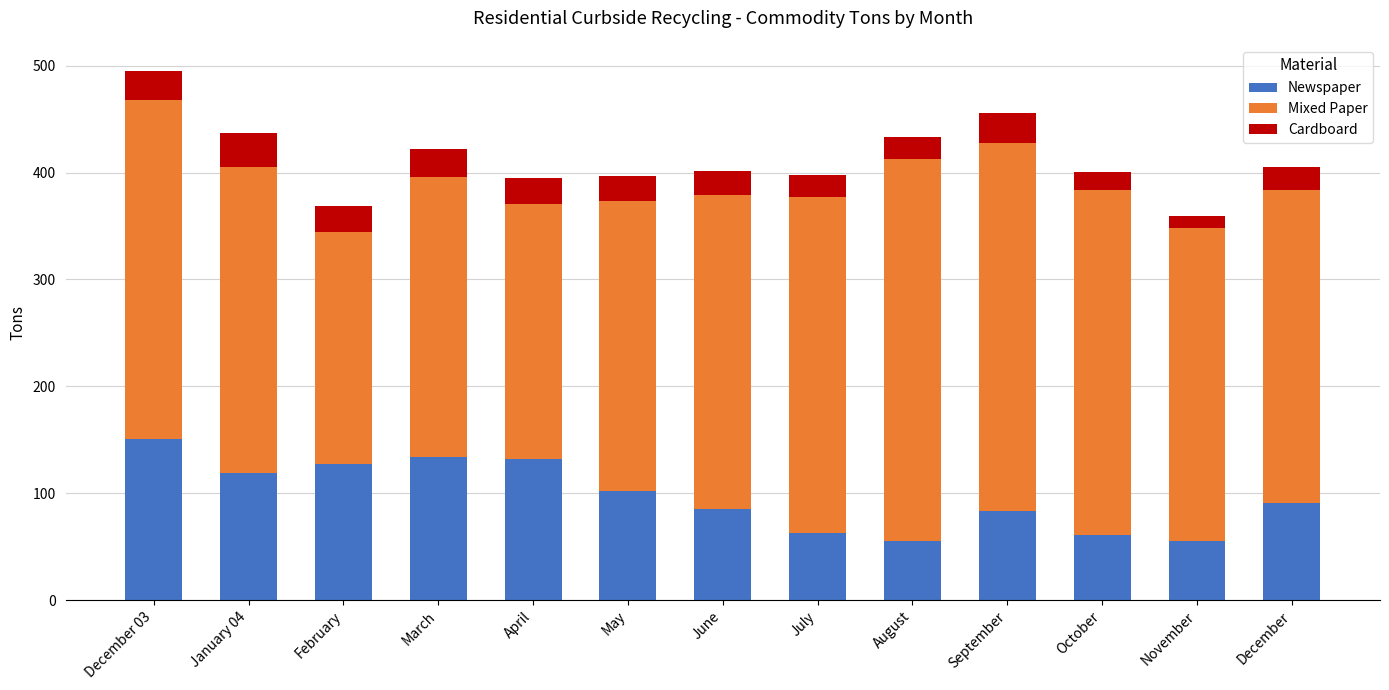

Where does the Newspaper series first go above 91?

December 03